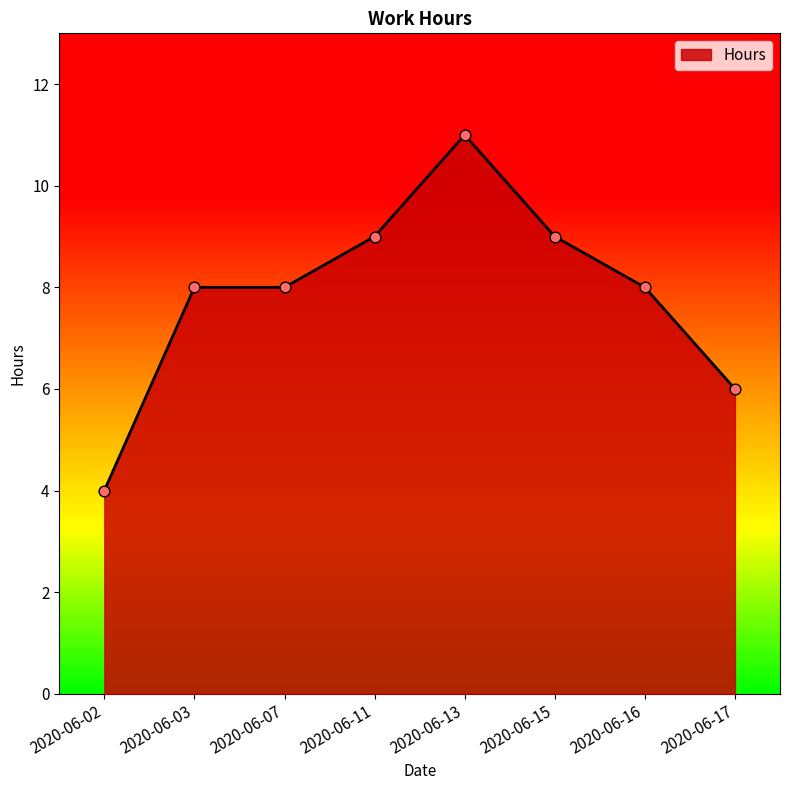

Approximately how many times larger is the value at 2020-06-16 compared to 2020-06-11?

0.9